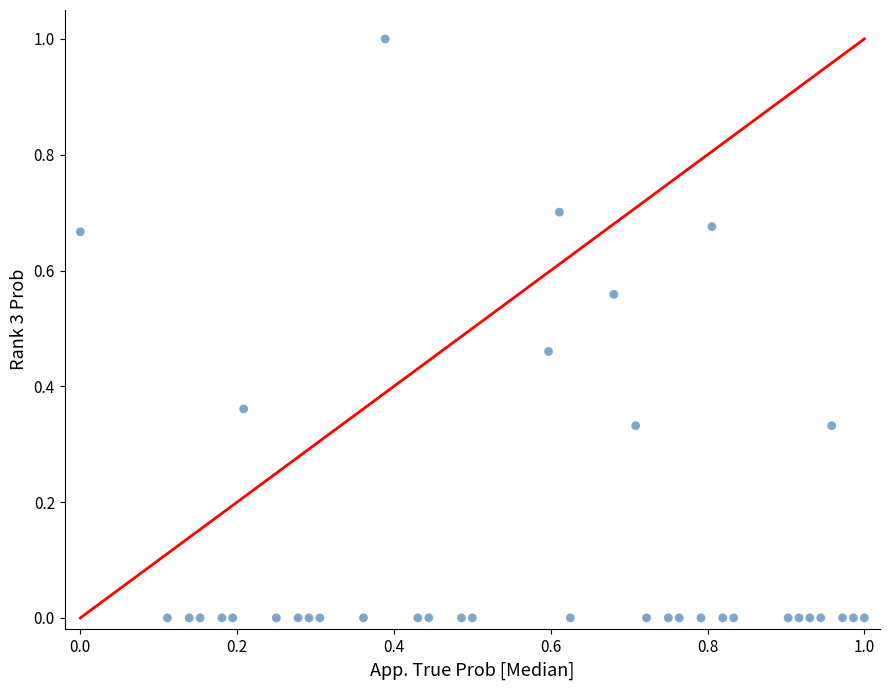

What is the range of X values (max minus min)?

1.0